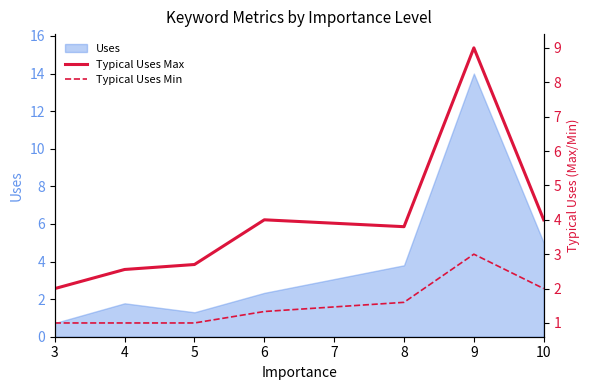

What is the approximate value of Typical Uses Max at 4?

2.6